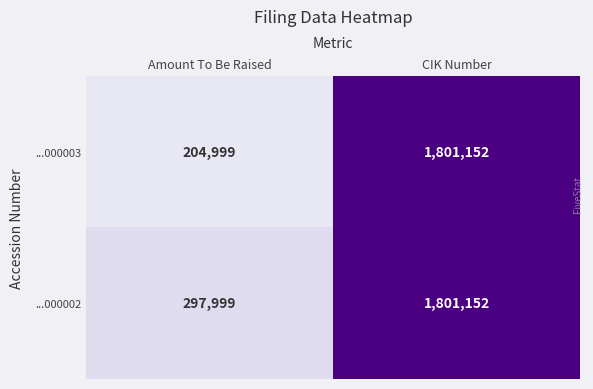

Is it true that ...000002 equals 112872 at Amount To Be Raised?

False